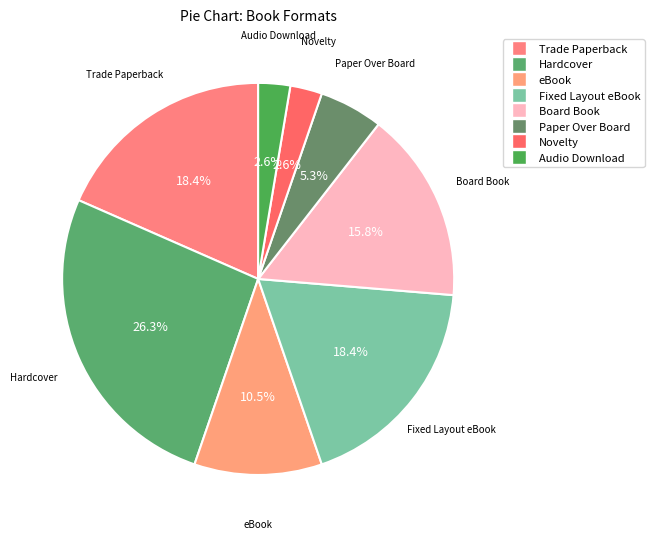

What percentage is the Fixed Layout eBook slice, to the nearest percent?

18%